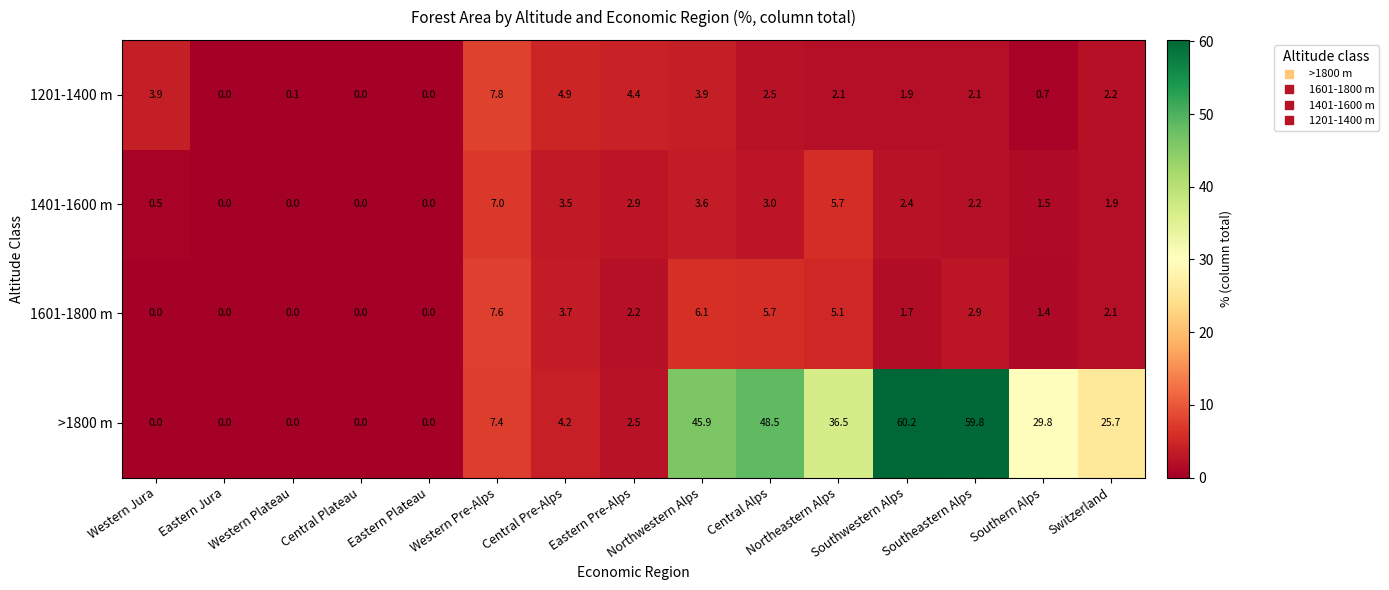

Which series has the widest spread of values?

>1800 m